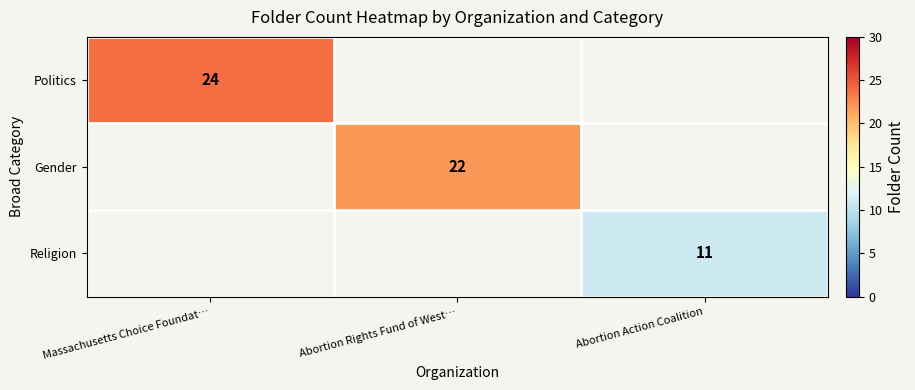

The value of Politics at Massachusetts Choice Foundat… is 42.1. True or false?

False